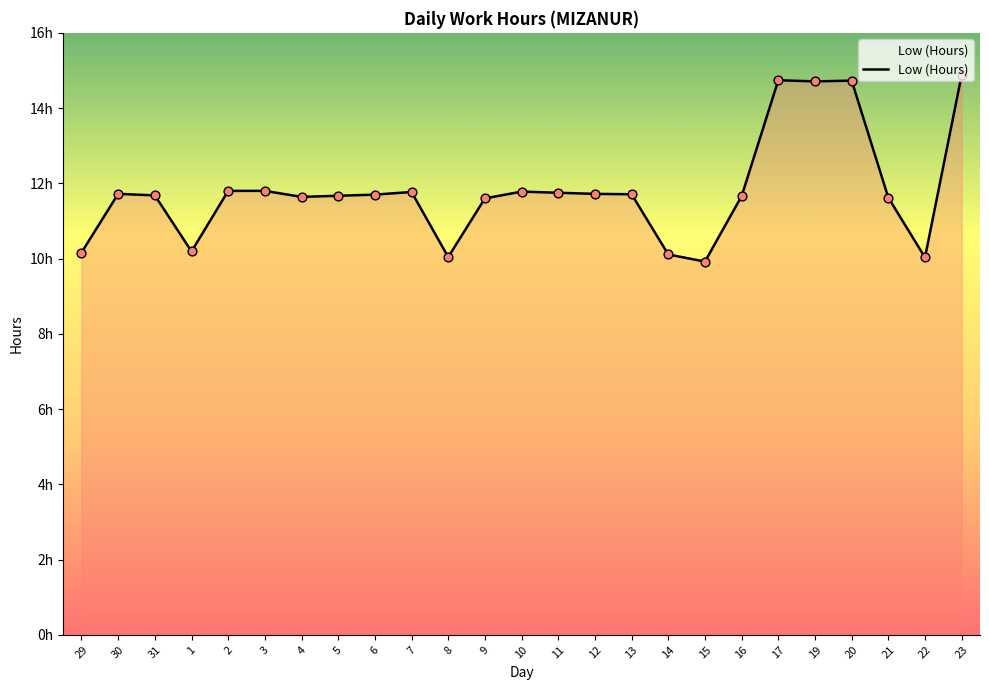

Which has a higher value, 5 or 17?

17